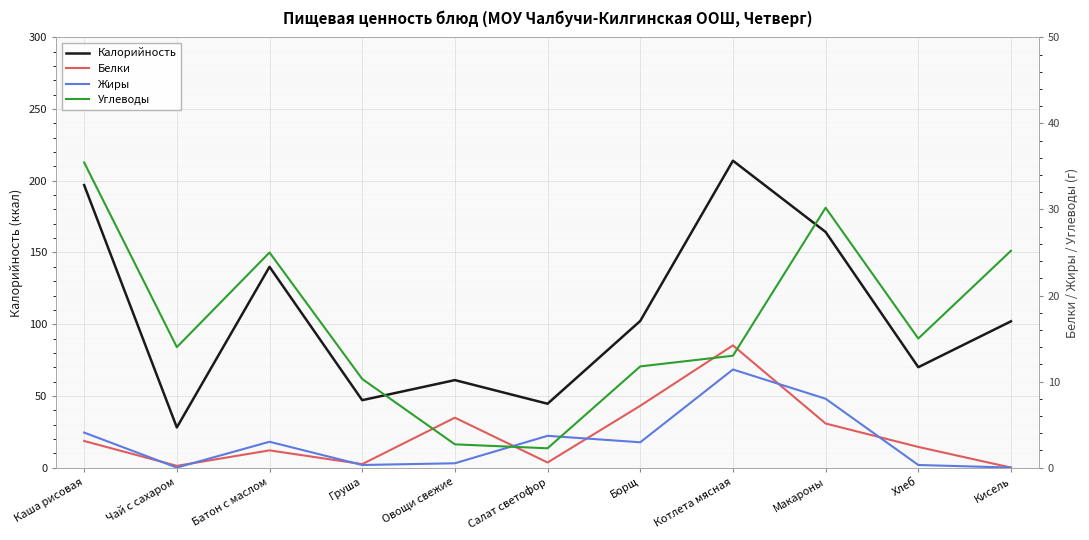

Read the Углеводы value at Борщ.

11.8